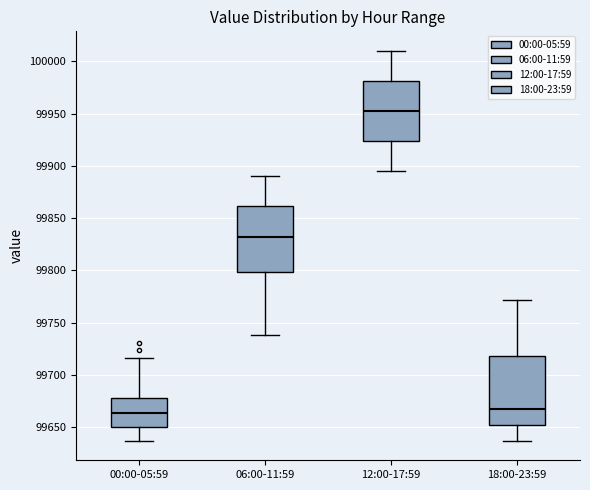

Reading left to right, read every box against the y-axis: the position of its median line, the range the box covers, and the ends of its whiskers. The values are not printed on the chart, so give them approximately, as read against the axis.

00:00-05:59: median 99665, box 99650 to 99680, whiskers 99635 to 99715
06:00-11:59: median 99830, box 99800 to 99860, whiskers 99740 to 99890
12:00-17:59: median 99955, box 99925 to 99980, whiskers 99895 to 100010
18:00-23:59: median 99665, box 99650 to 99720, whiskers 99635 to 99770